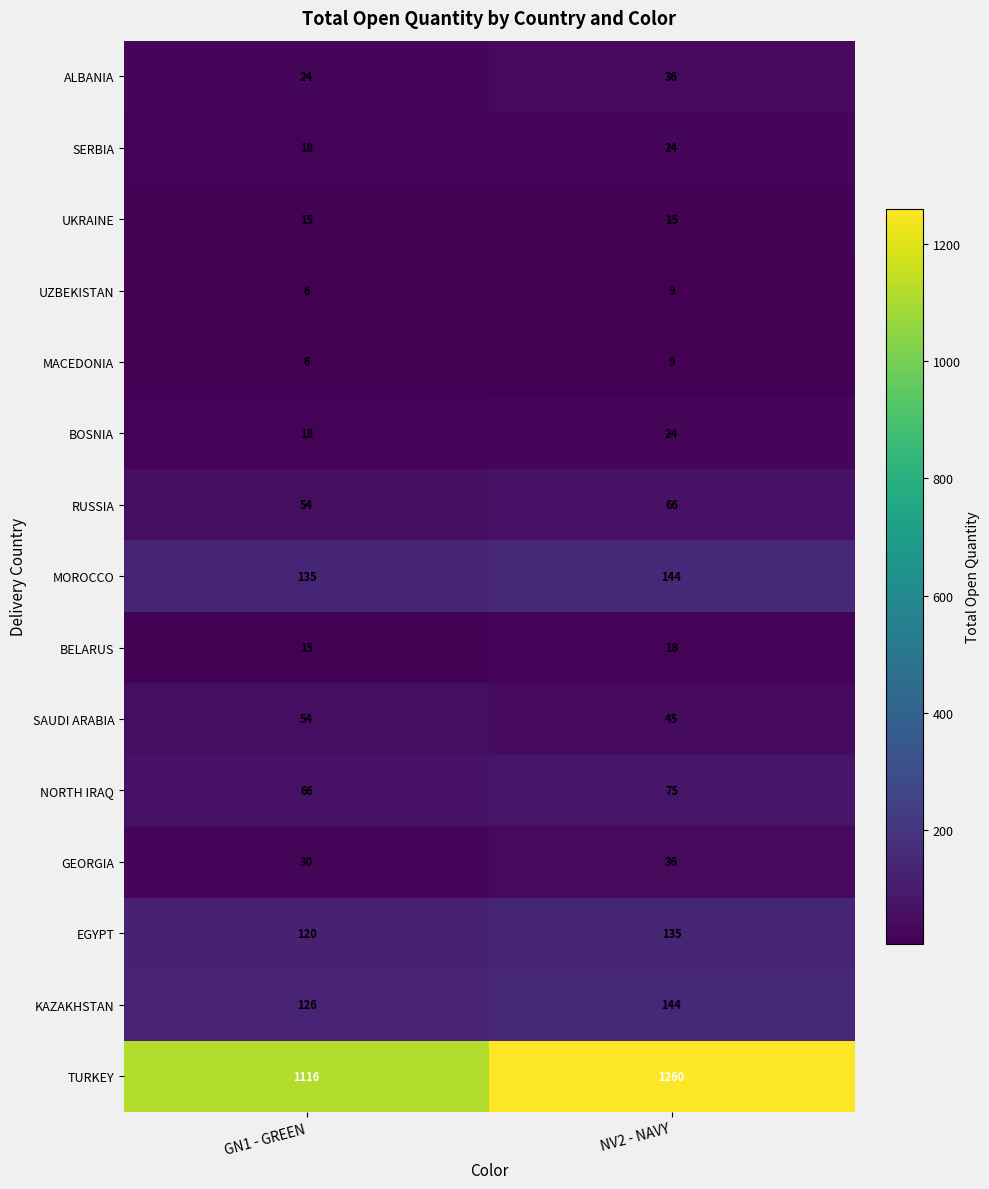

Read the NORTH IRAQ value at GN1 - GREEN.

66